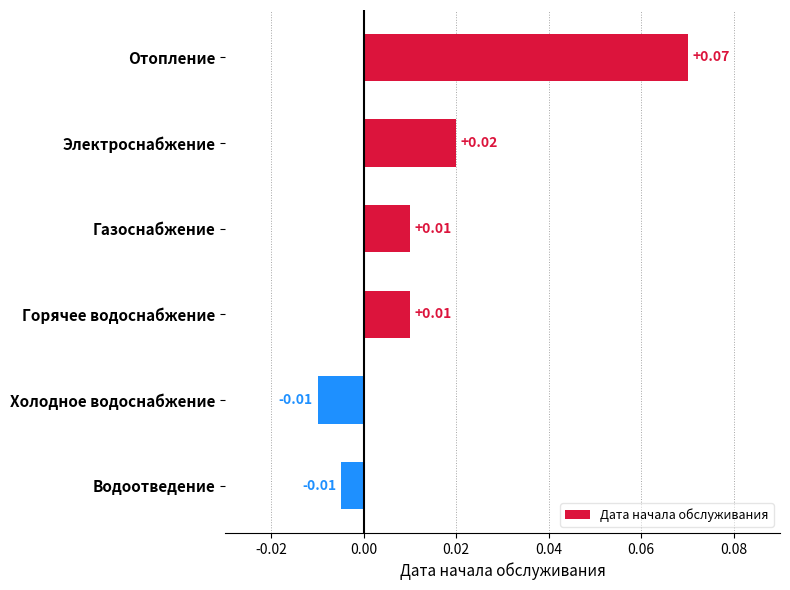

What is the label of the 6th bar from the bottom?

Отопление